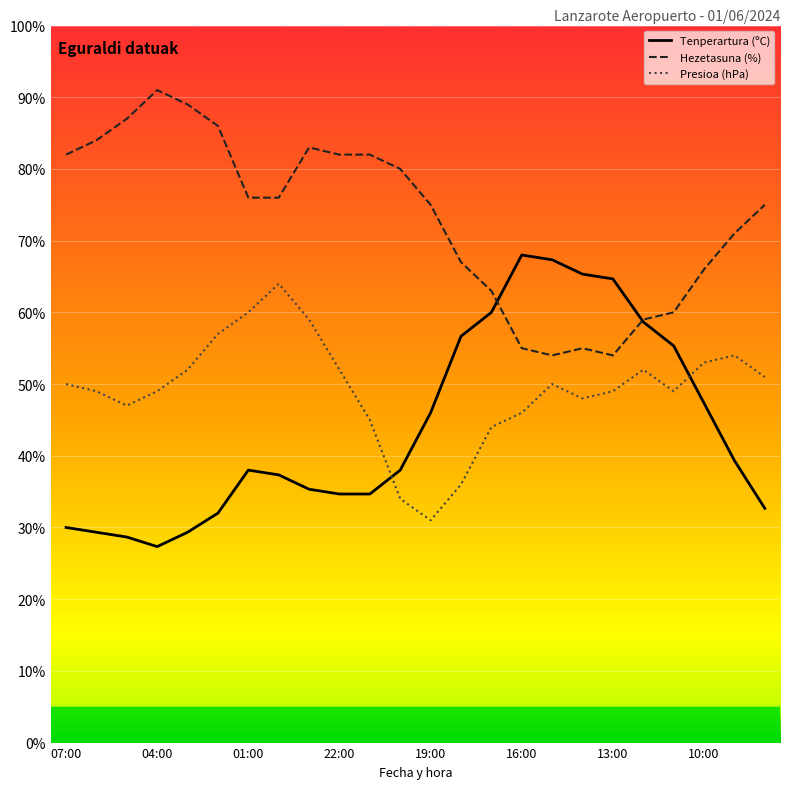

What is the maximum value shown in the chart?

91.0